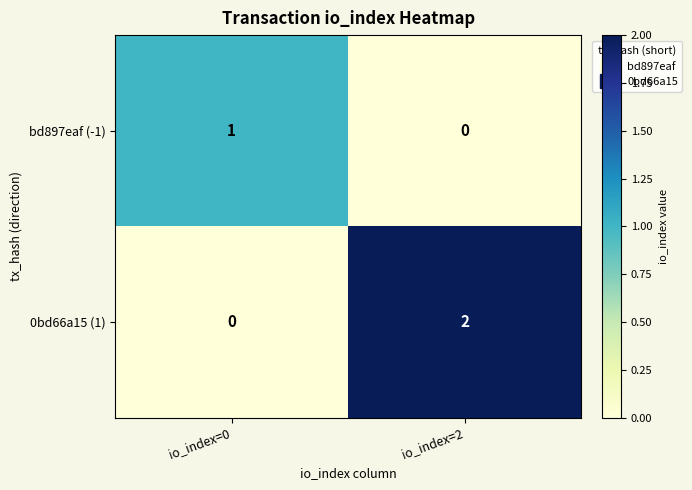

At which category is the sum across all series the highest?

io_index=2